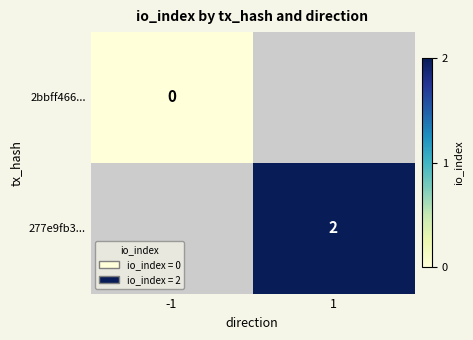

The 277e9fb3... series shows 1 at 1. True or false?

False